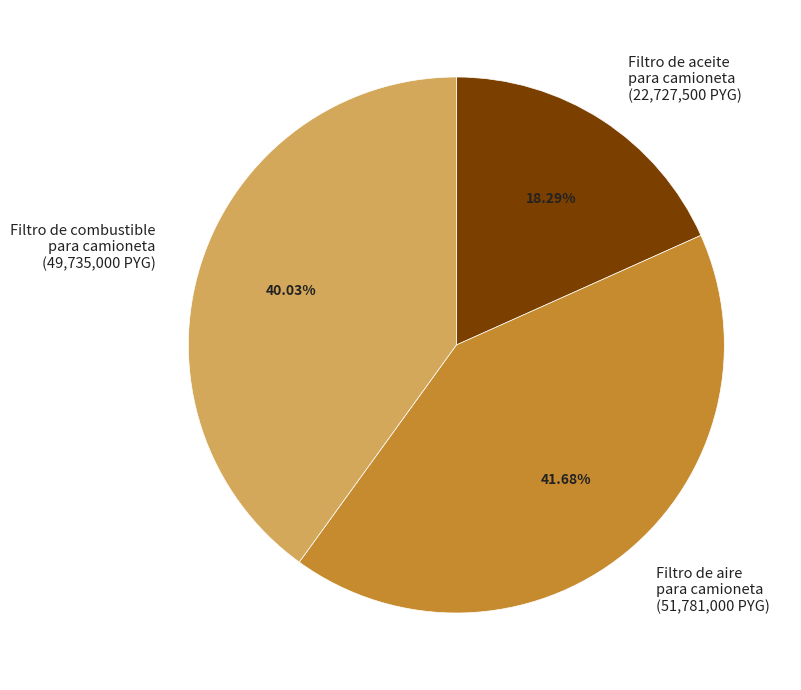

Rank the categories by value from lowest to highest.

Filtro de aceite para camioneta (22,727,500 PYG), Filtro de combustible para camioneta (49,735,000 PYG), Filtro de aire para camioneta (51,781,000 PYG)